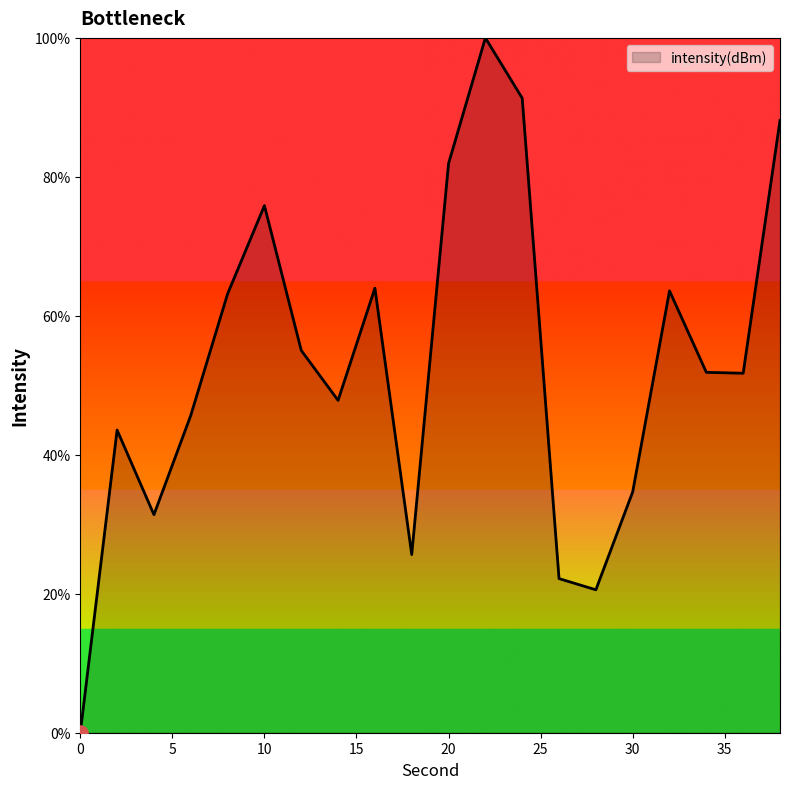

What is the greatest value displayed?

100.0